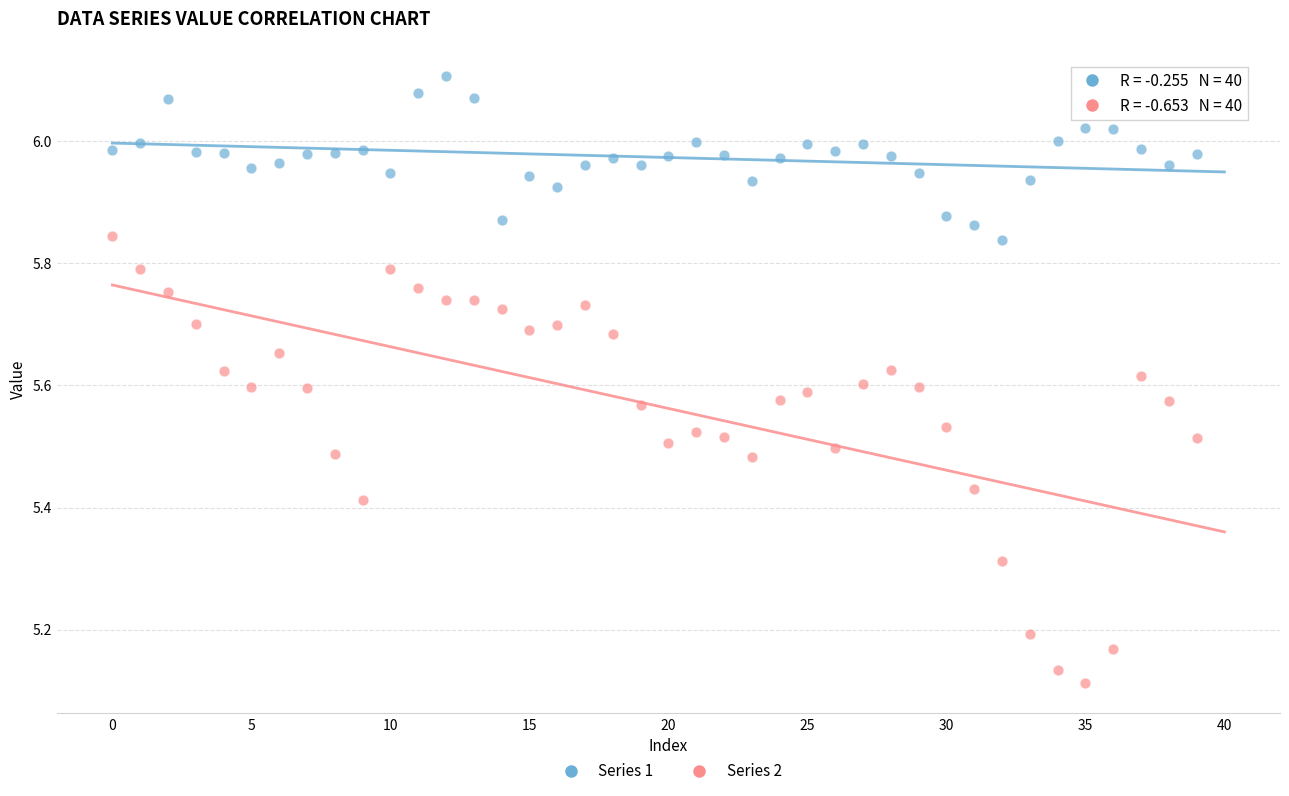

Across all data points, what is the range of Y values (max minus min)?

1.0